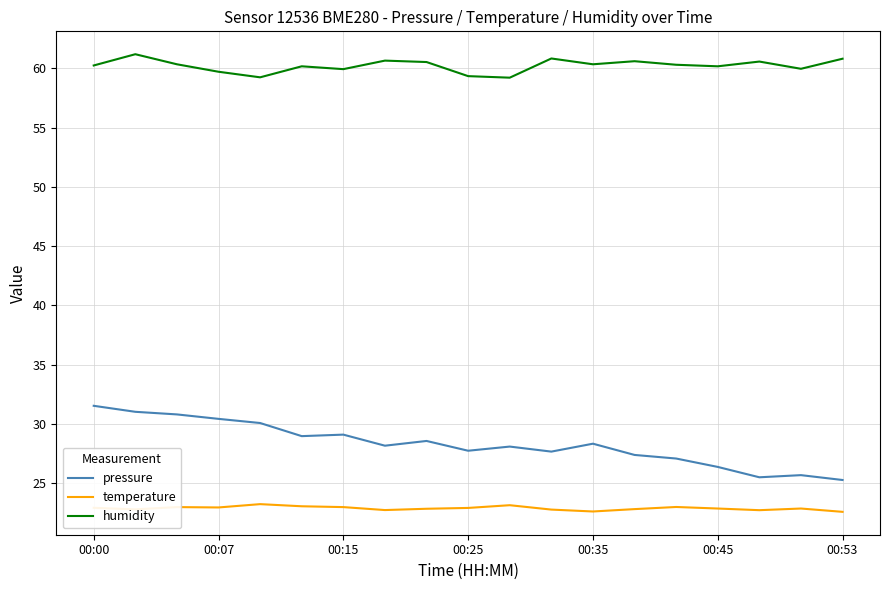

List the series in order of their peak value, lowest first.

temperature, pressure, humidity